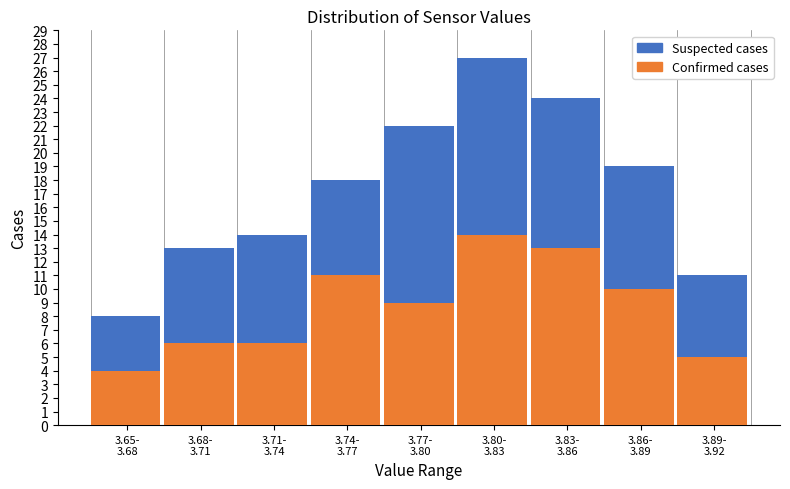

What is the average value of the Confirmed cases series?

9